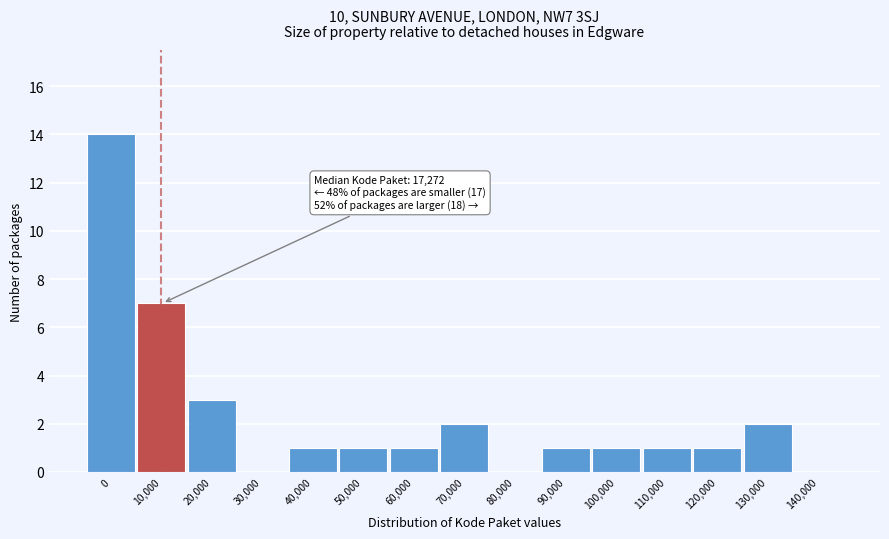

Reading left to right, transcribe all the data shown in this chart.

0=14	10,000=7	20,000=3	30,000=0	40,000=1	50,000=1	60,000=1	70,000=2	80,000=0	90,000=1	100,000=1	110,000=1	120,000=1	130,000=2	140,000=0